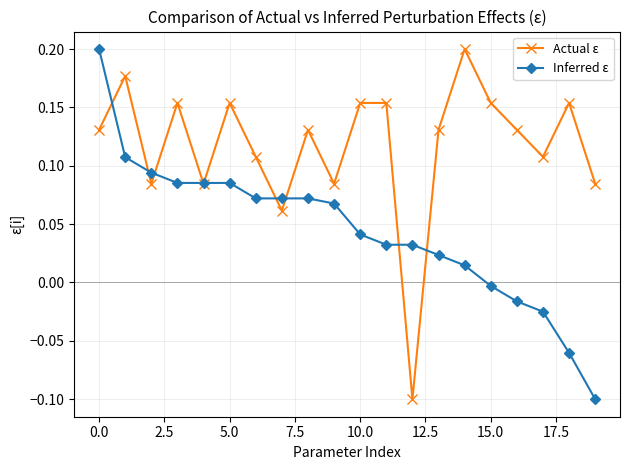

Which series has the largest total across all categories?

Actual ε